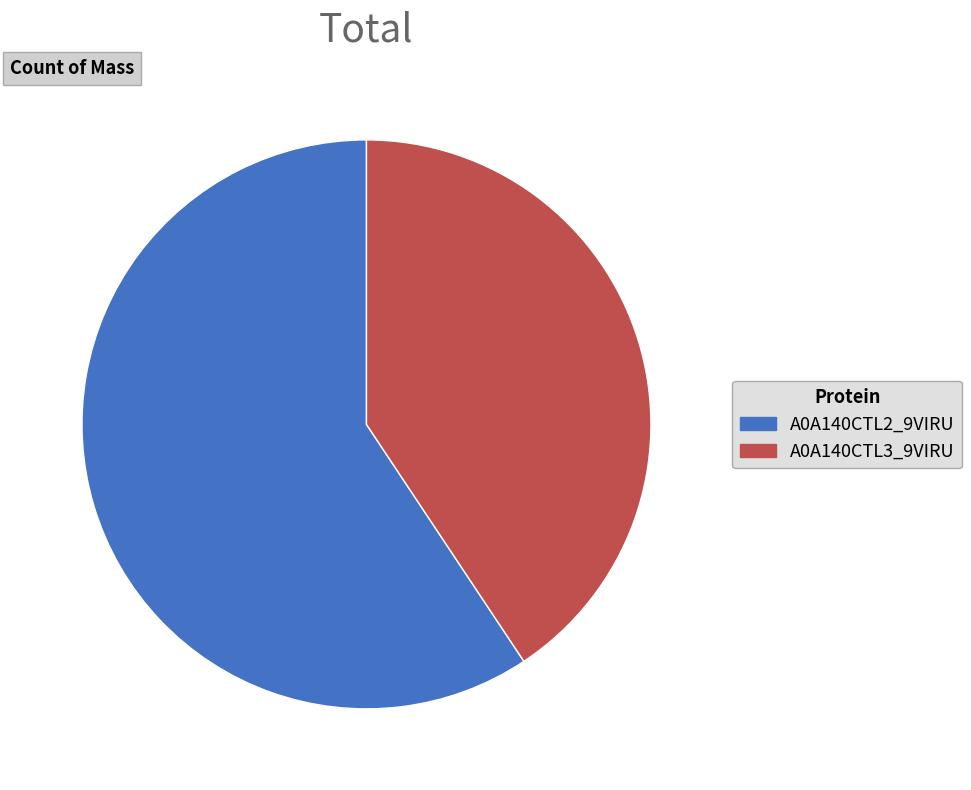

What is the largest slice in the pie chart?

A0A140CTL2_9VIRU